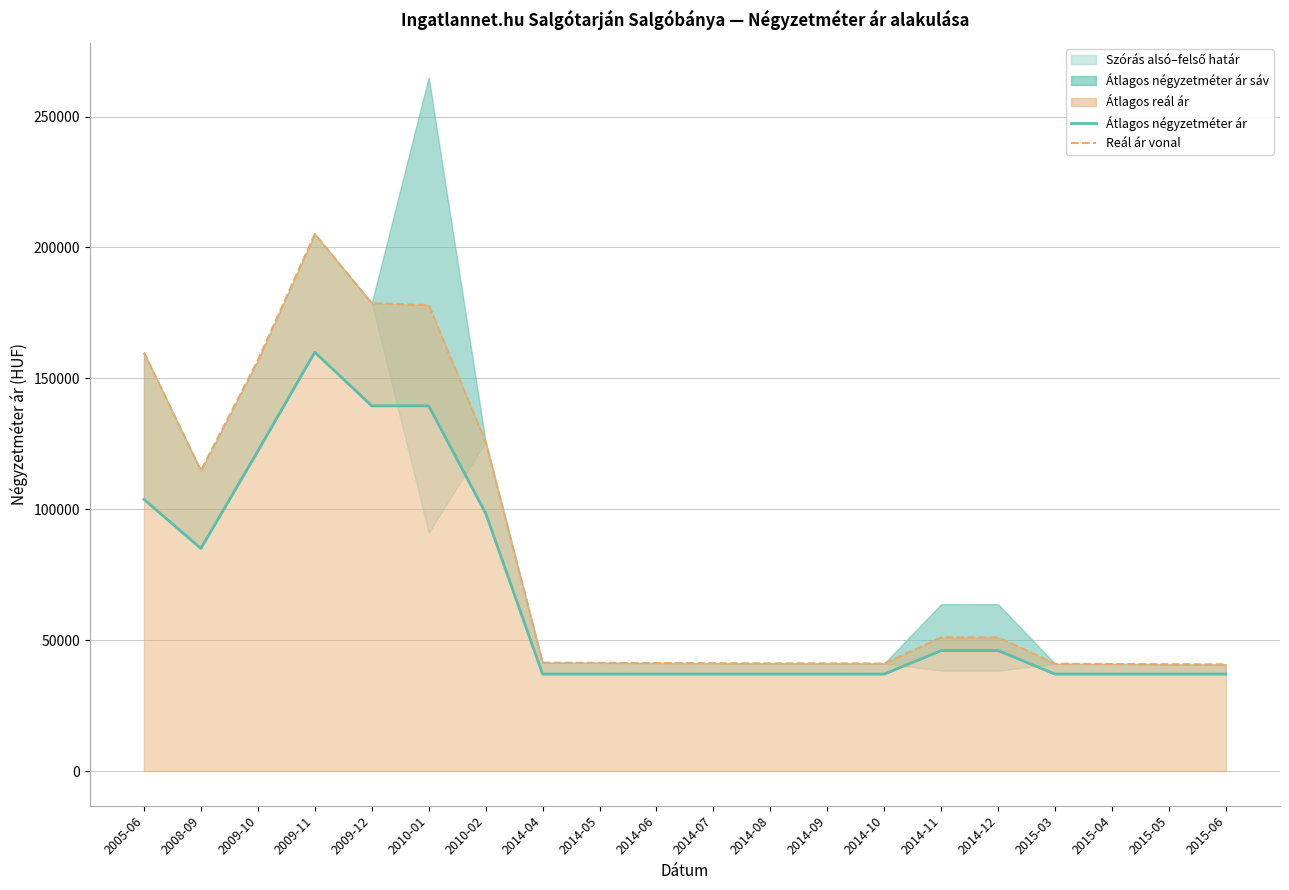

What is the smallest value displayed?

37037